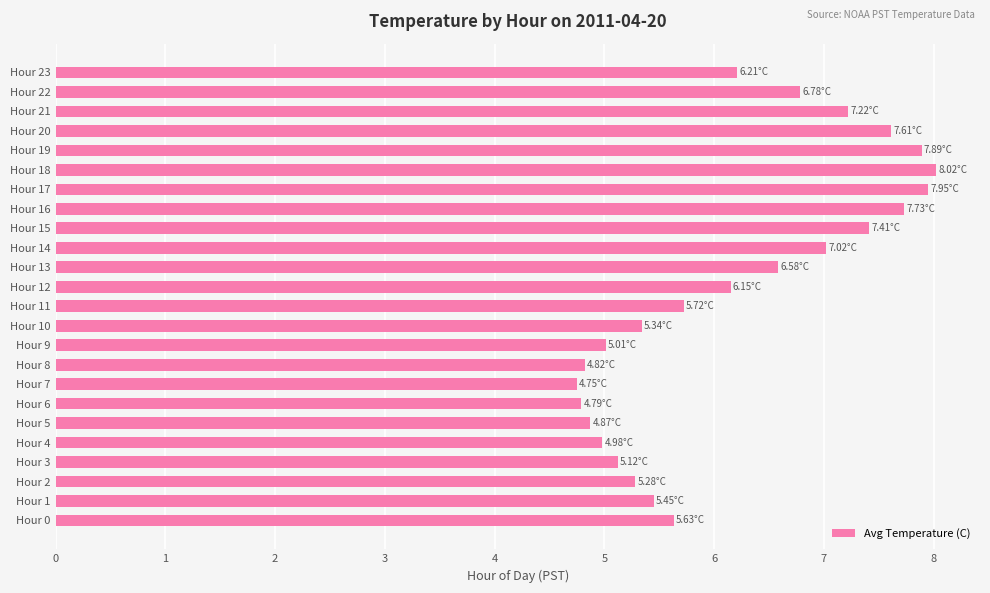

What is the average value?

6.2